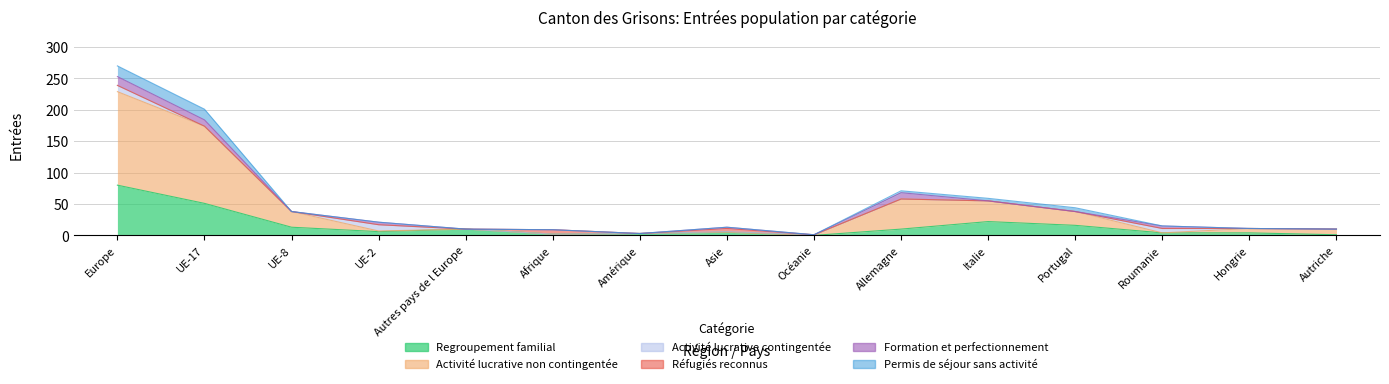

How many lines are shown in the chart?

6